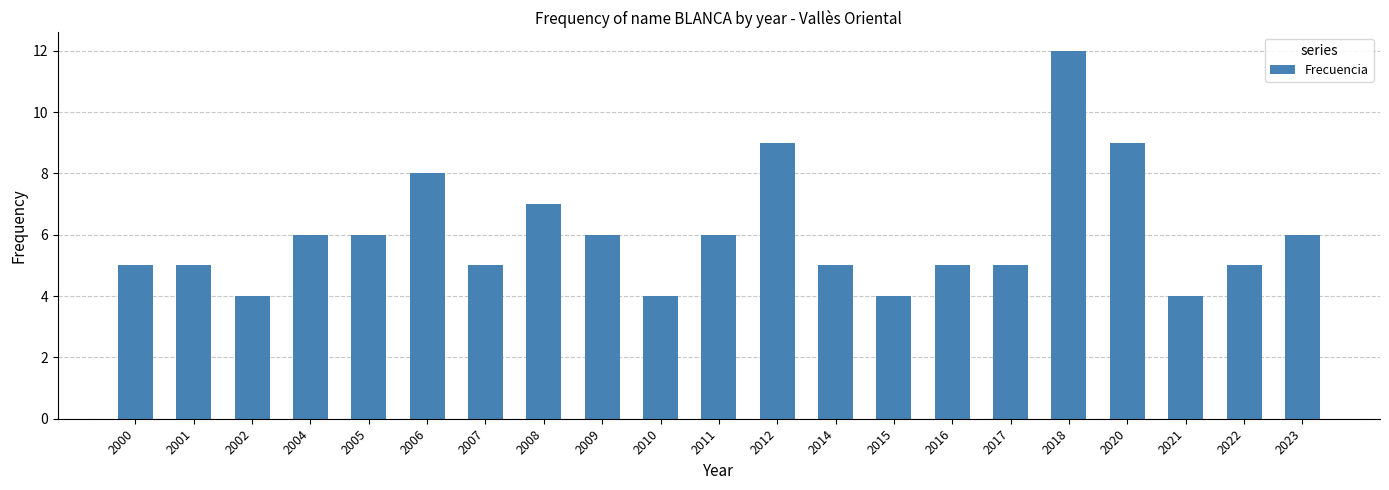

What is the greatest value displayed?

12